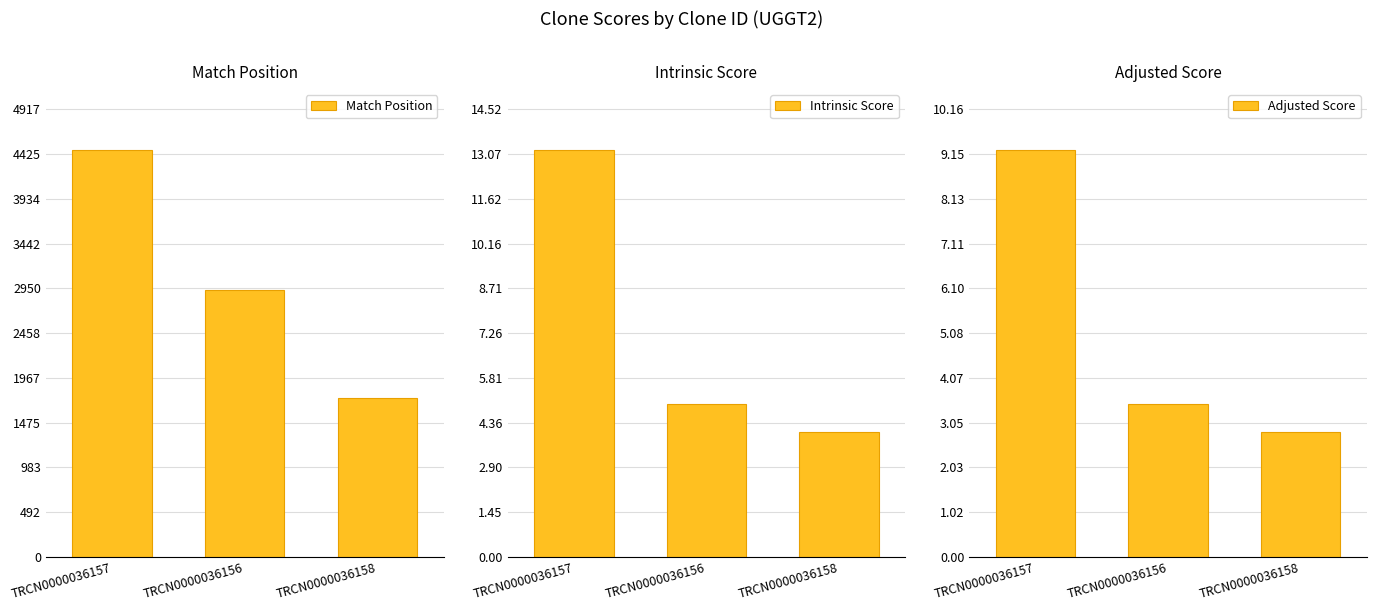

List the series in order of their peak value, lowest first.

Adjusted Score, Intrinsic Score, Match Position